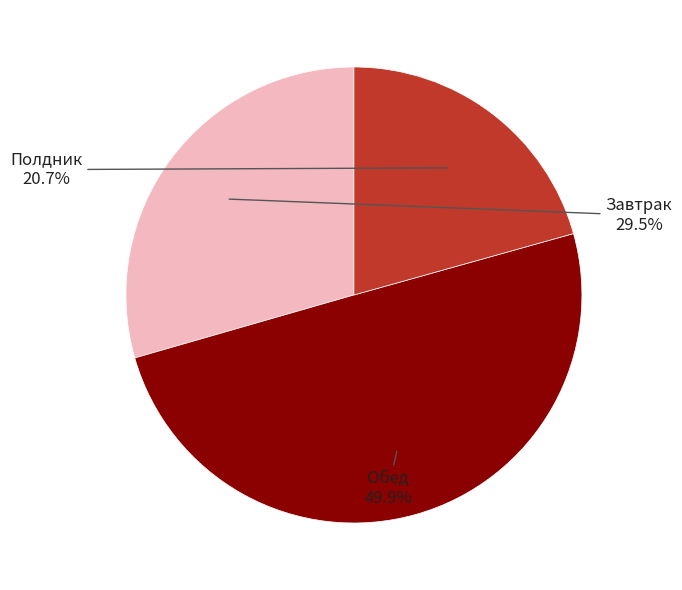

Between Обед and Завтрак, which is larger?

Обед